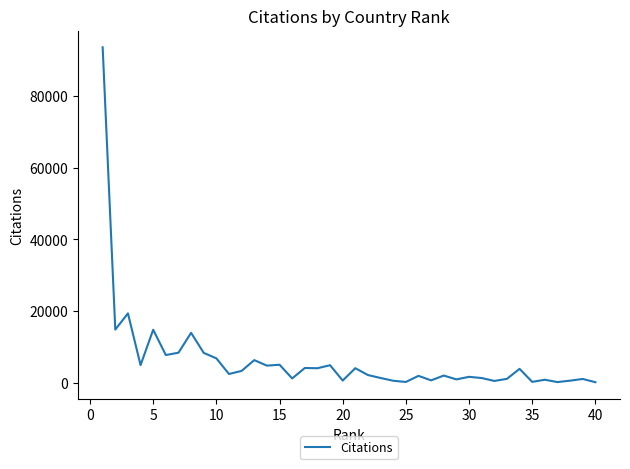

What is the smallest value displayed?

199